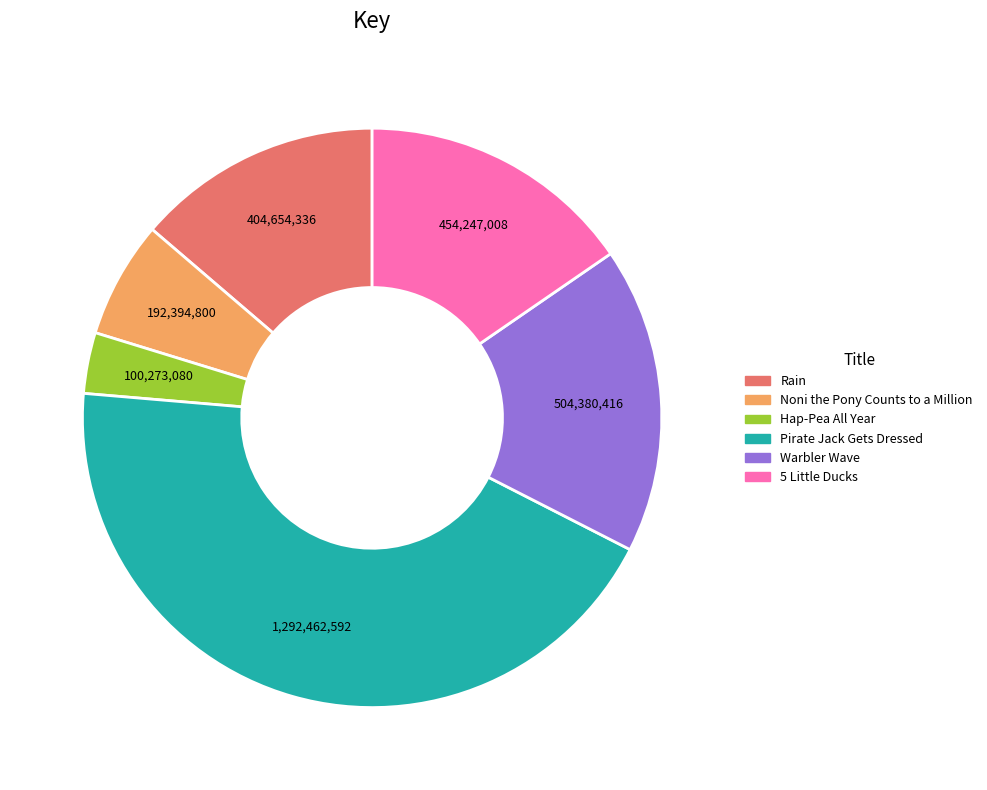

Is the sum of Warbler Wave and Hap-Pea All Year greater than half?

No